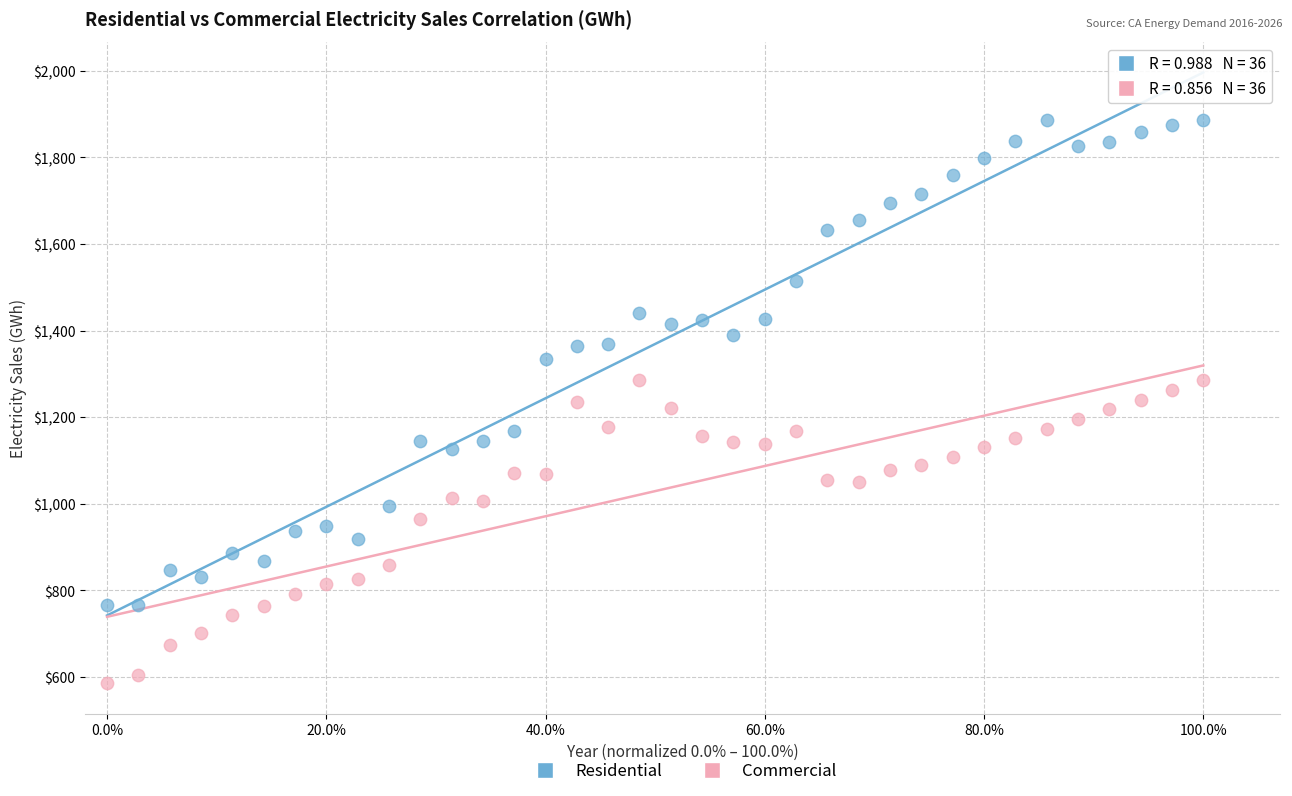

Which series contains the lowest Y value?

Commercial